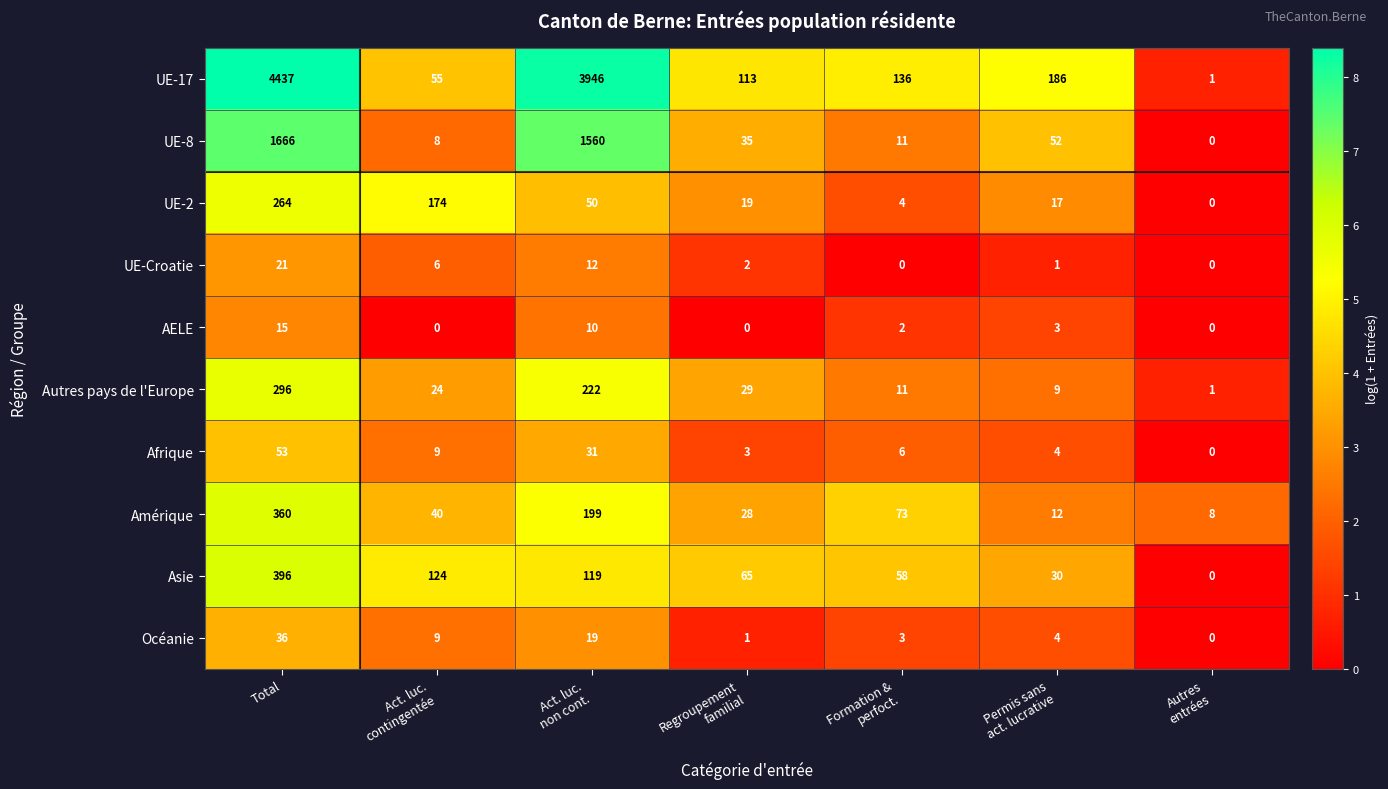

At how many categories does at least one series exceed 3?

7